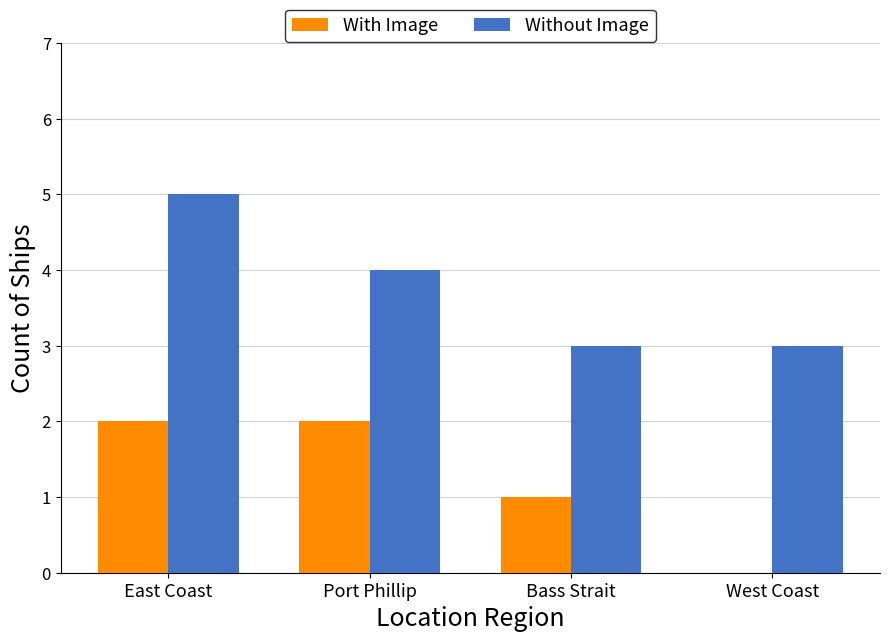

At which label does Without Image first exceed 4?

East Coast